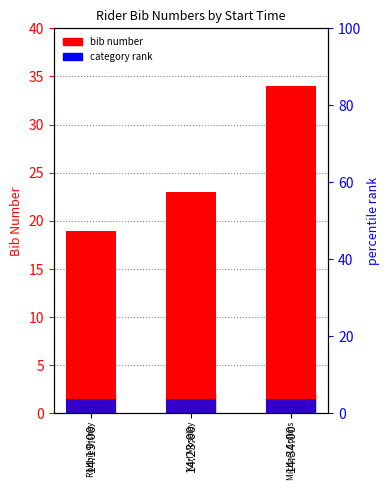

What is the value of the category rank bar at the 3rd from the left?

1.5